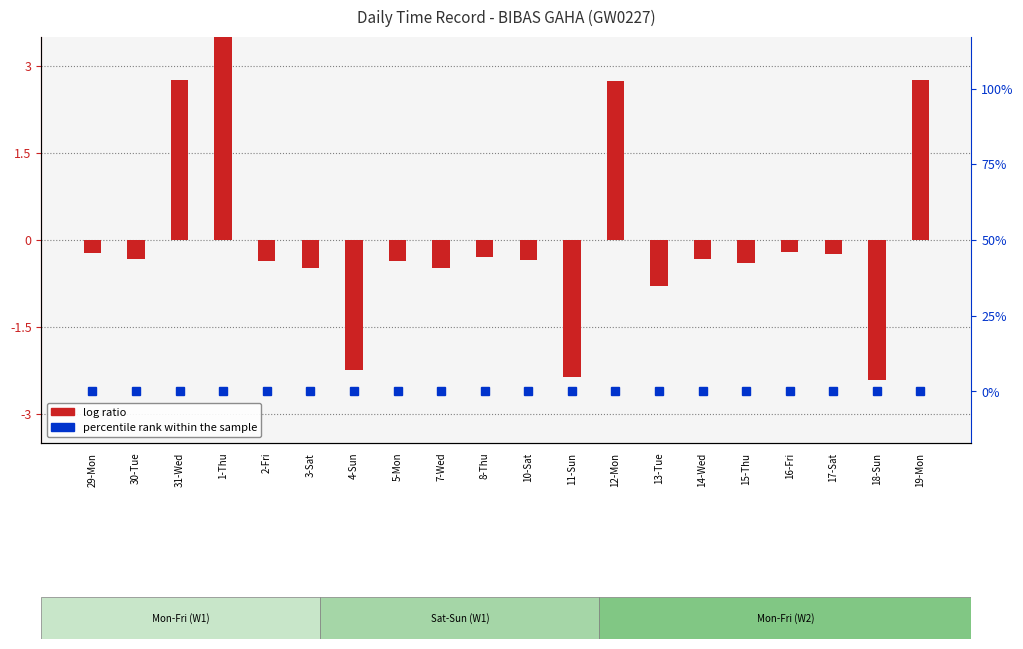

At which category is the sum across all series the highest?

1-Thu